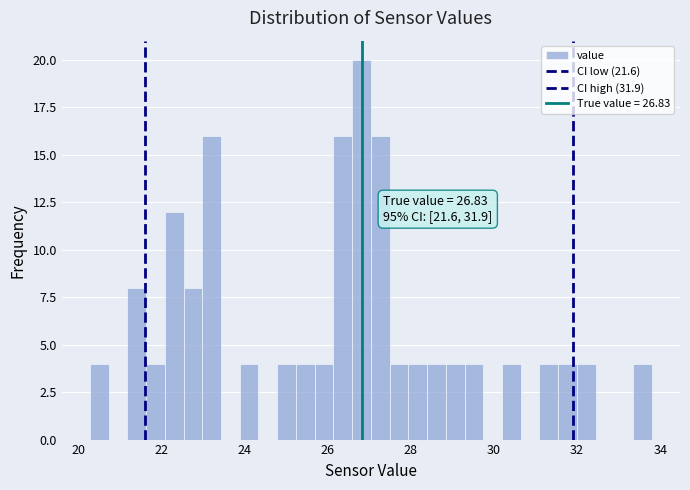

Around what value on the x-axis is the tallest bar? Give the approximate position of its centre, as read against the axis.

26.8